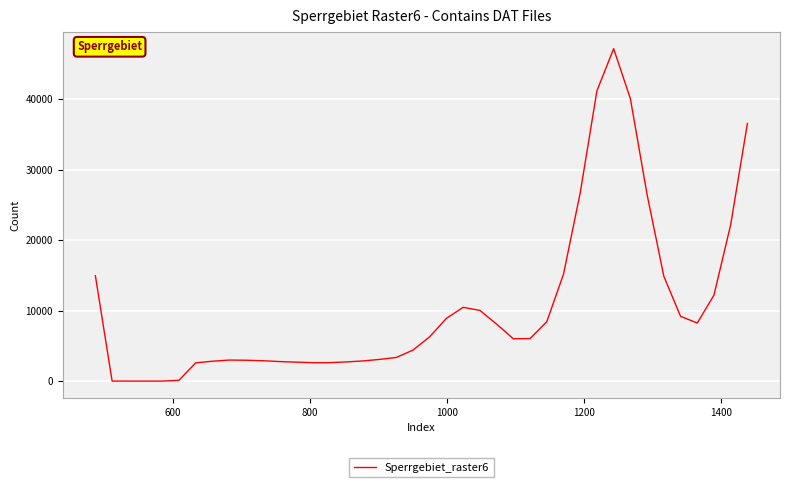

What is the maximum value shown in the chart?

47161